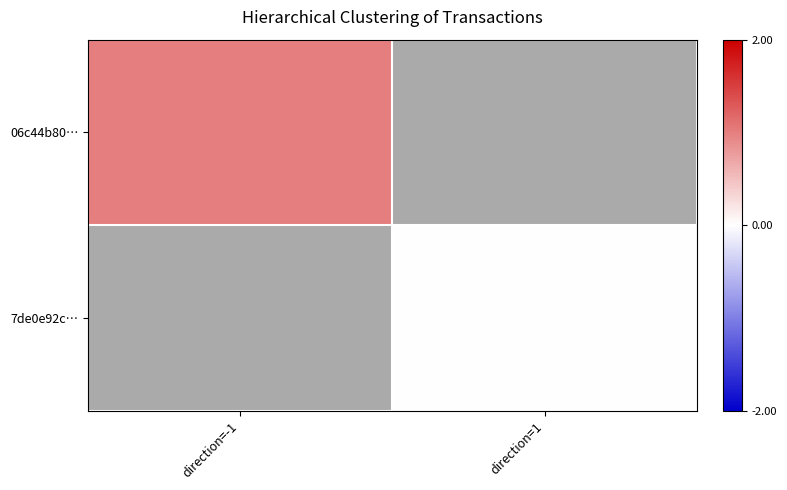

At which label is 06c44b80… closest to 1?

direction=-1